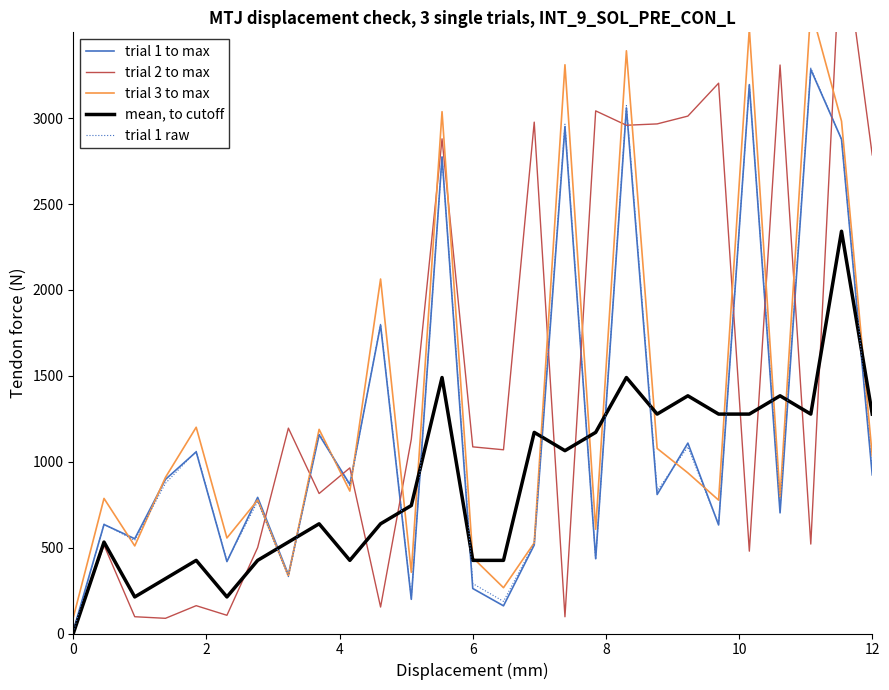

True or false: mean, to cutoff has a value of 1560.0 at 0.

False